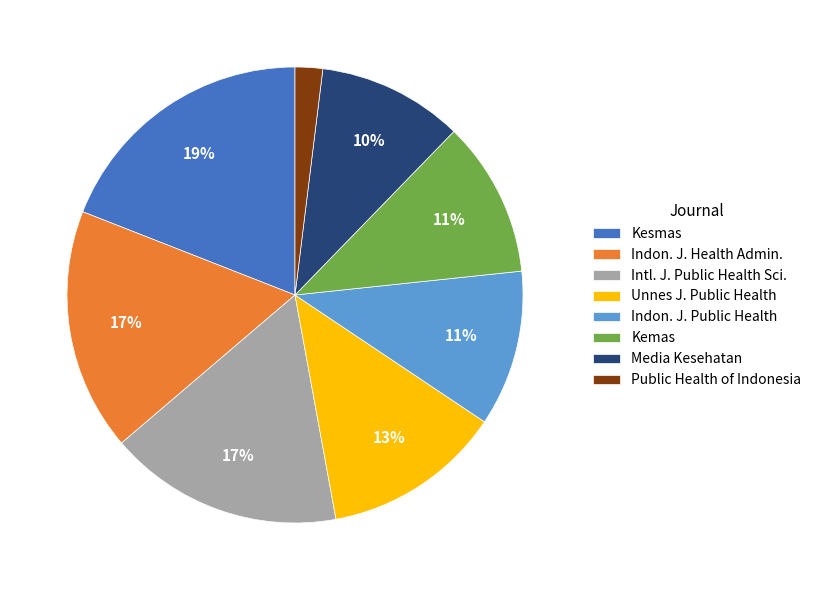

What is the ratio of the value at Indon. J. Health Admin. to the value at Intl. J. Public Health Sci.?

1.0